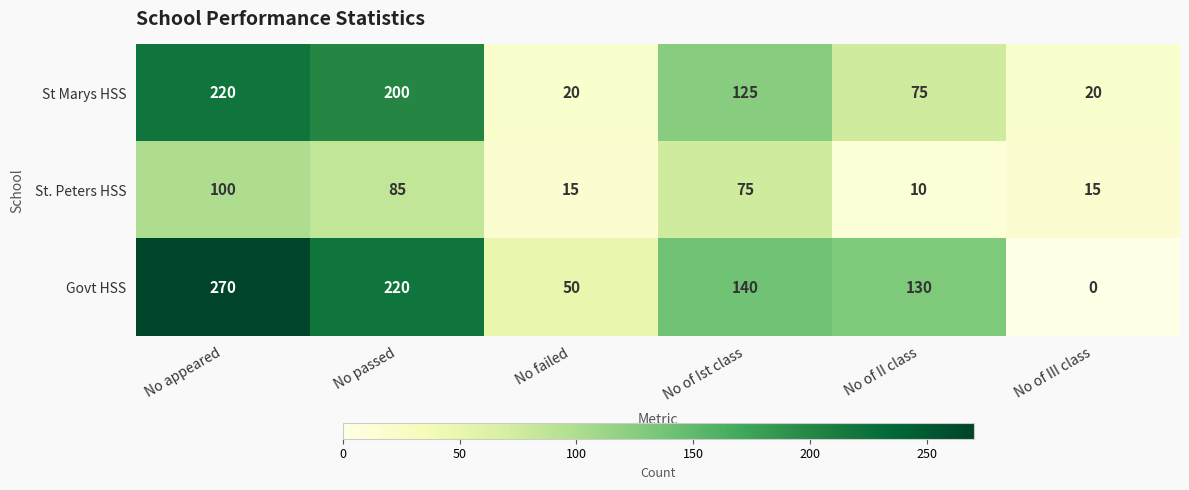

At which label does Govt HSS first exceed 140?

No appeared